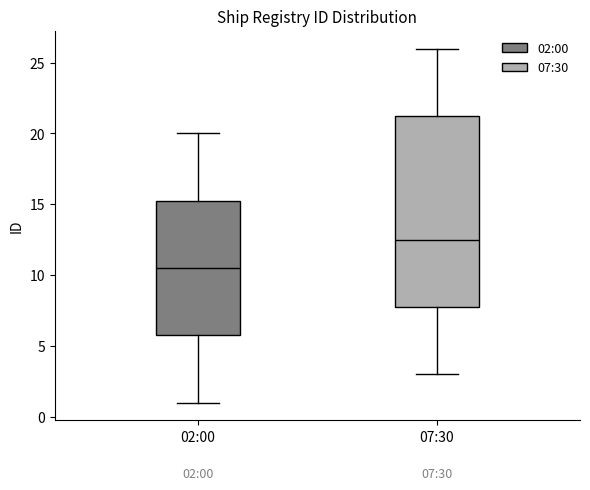

Which box has the lowest median line?

02:00